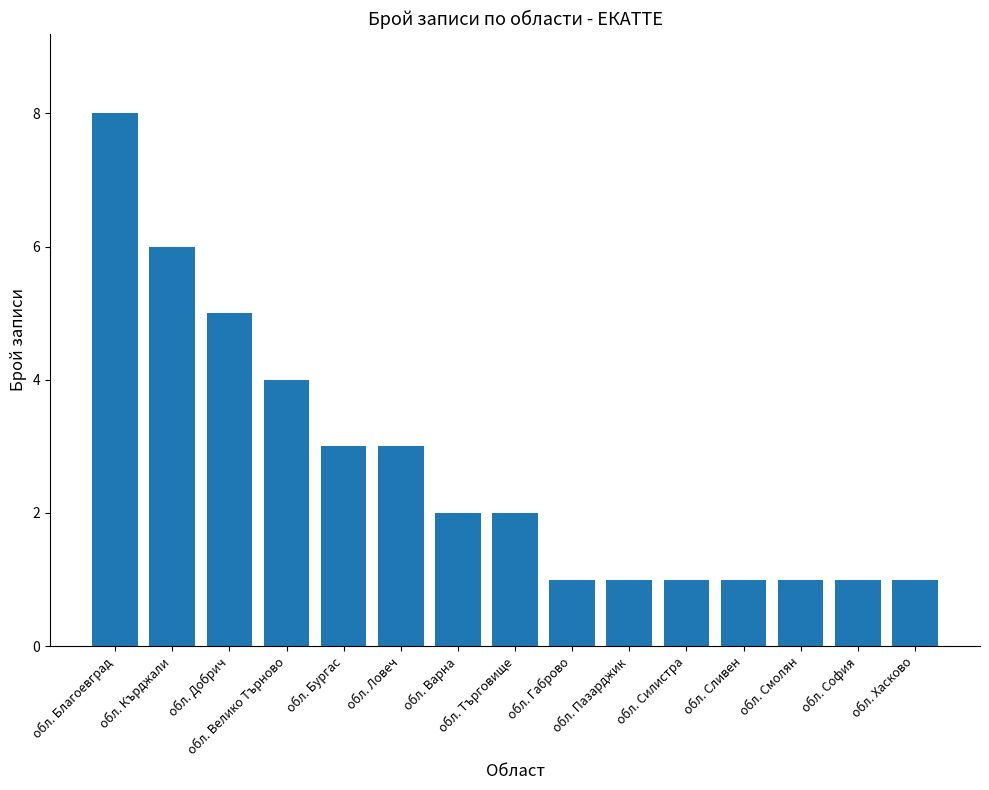

What is the difference between the maximum and minimum values?

7